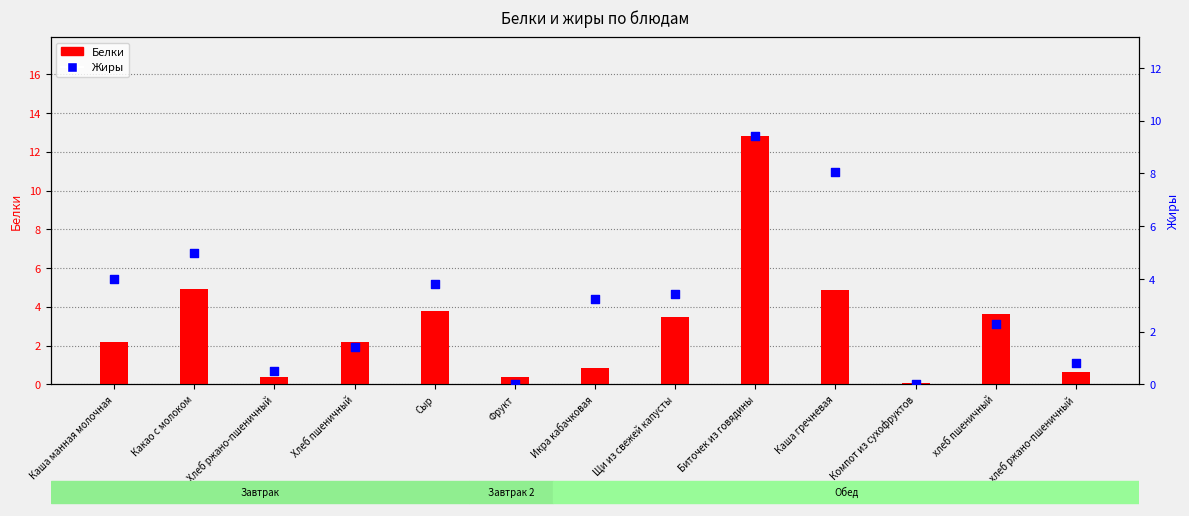

Is the value of Белки at Какао с молоком greater than the value of Жиры at хлеб пшеничный?

Yes